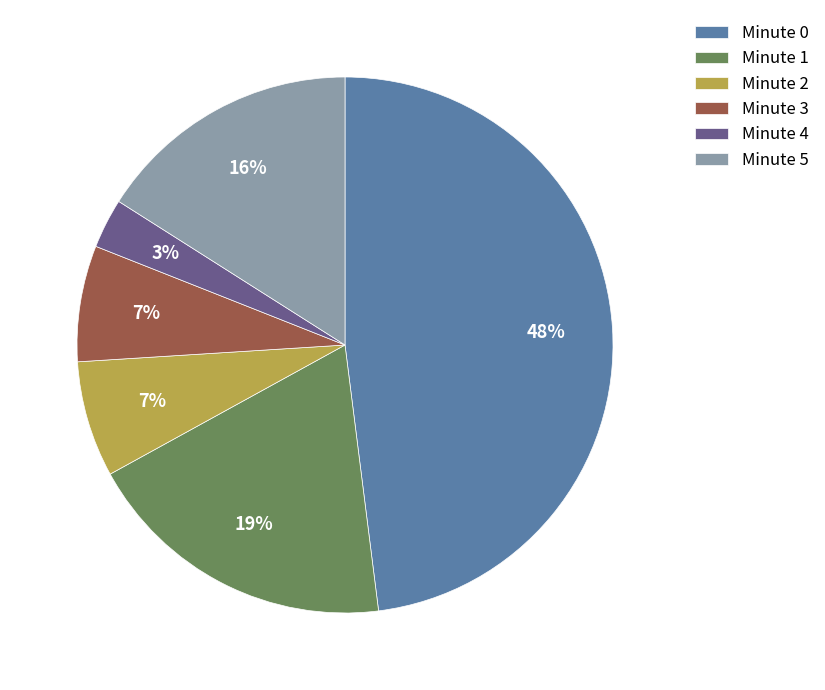

Which category has the biggest portion of the pie?

Minute 0